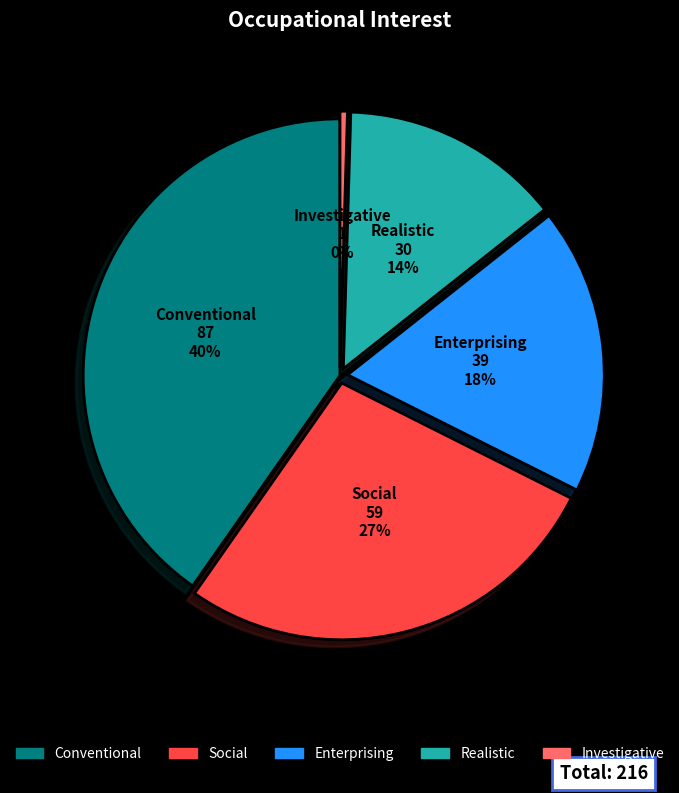

To the nearest percent, what is the difference between the largest and smallest slice percentages?

40%